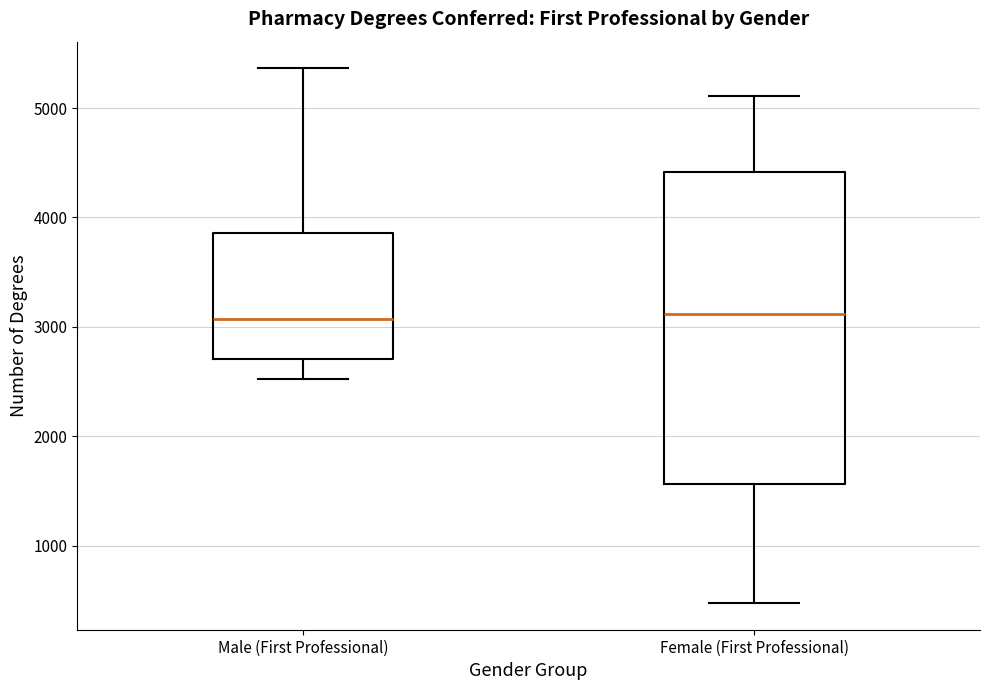

Reading left to right, transcribe this box plot: for each box, give where its median line is, the range the box spans, and where its two whiskers end, as read against the y-axis. The values are not printed on the chart, so give them approximately, as read against the axis.

Male (First Professional): median 3100, box 2700 to 3900, whiskers 2500 to 5400
Female (First Professional): median 3100, box 1600 to 4400, whiskers 500 to 5100